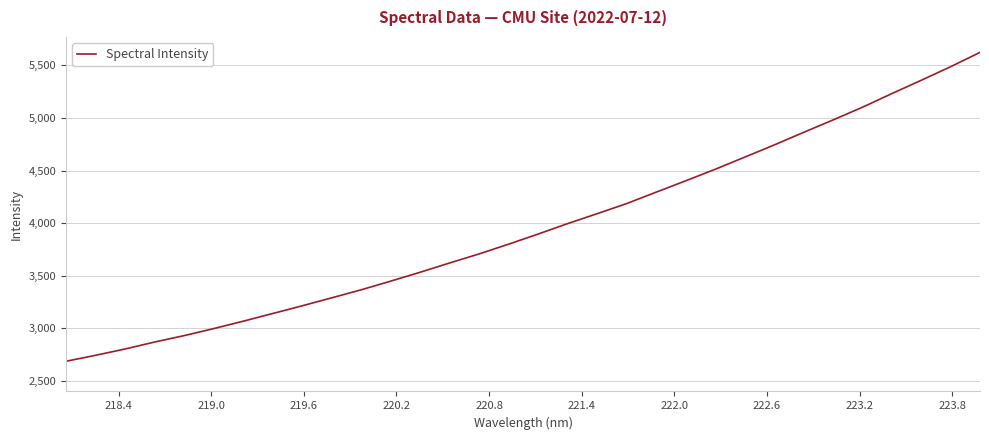

What is the difference between the maximum and minimum values?

2935.6